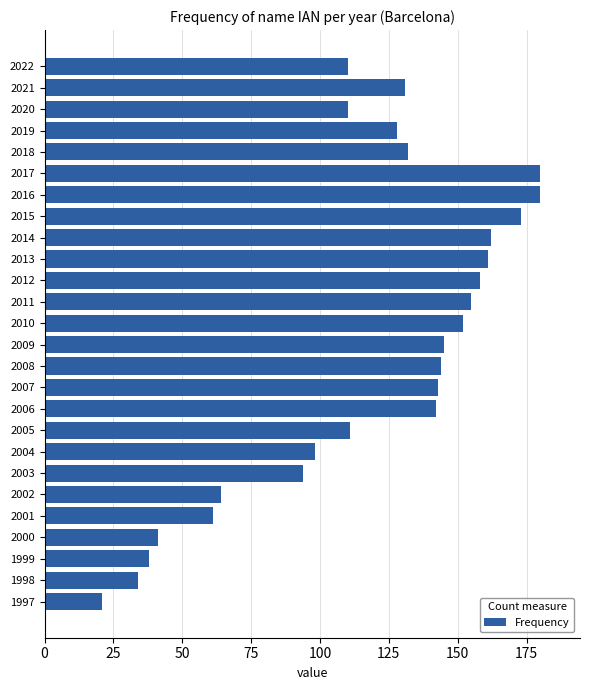

What is the change in value from 2001 to 2005?

+50